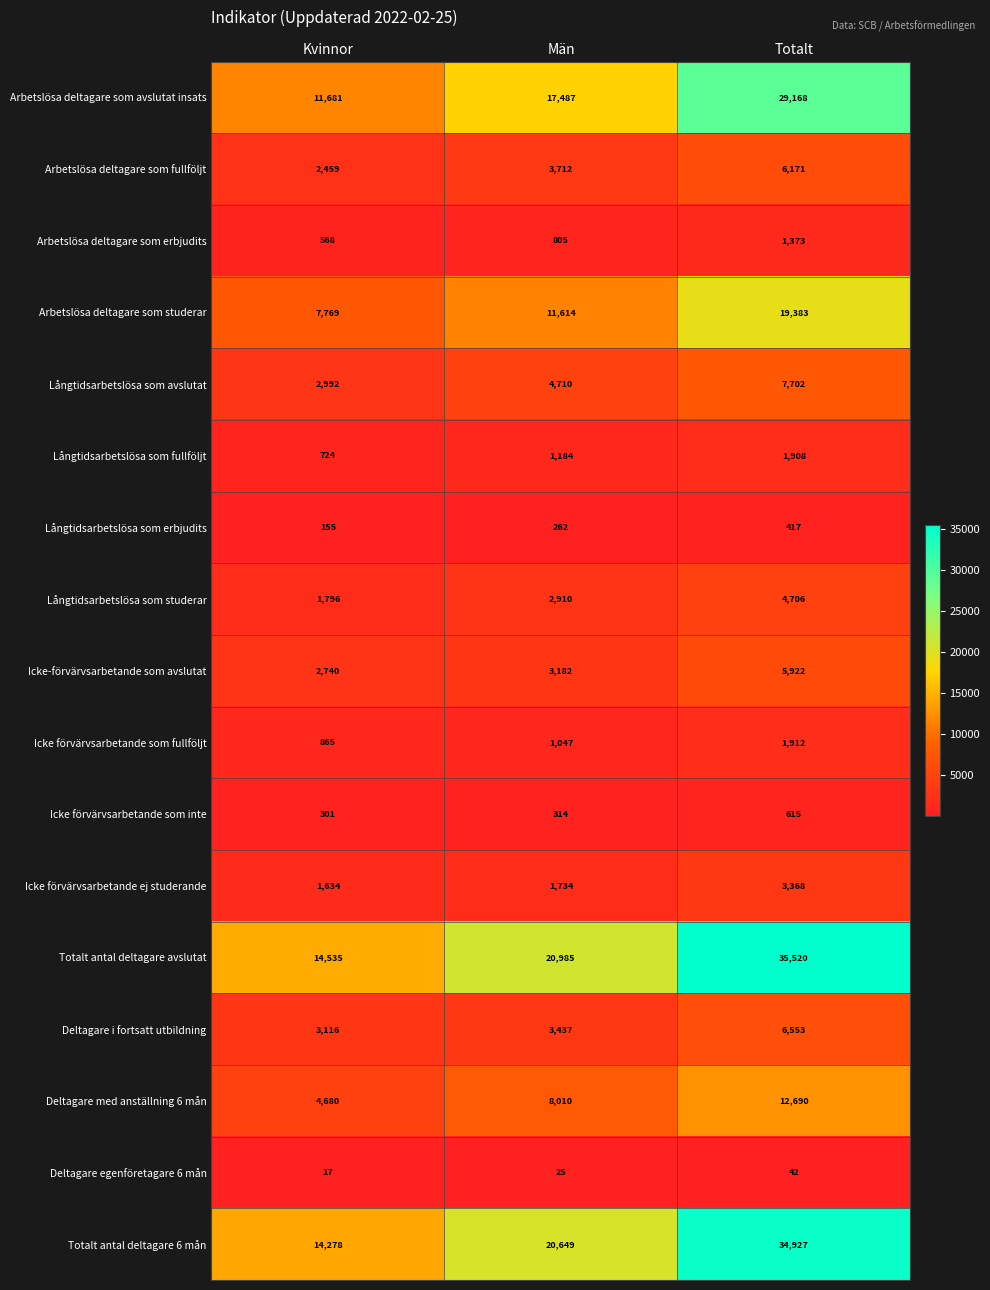

Count the Arbetslösa deltagare som avslutat insats values in the range 11681 to 29168.

3